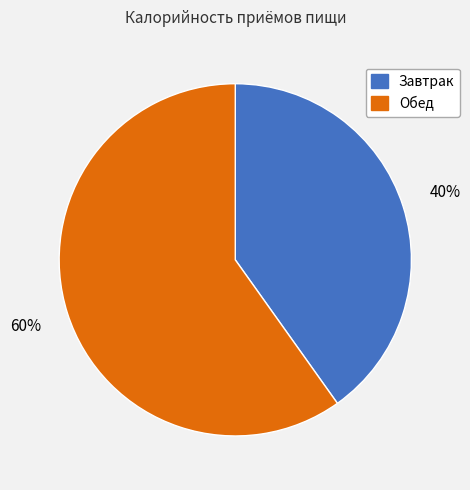

Count the number of slices in the pie.

2